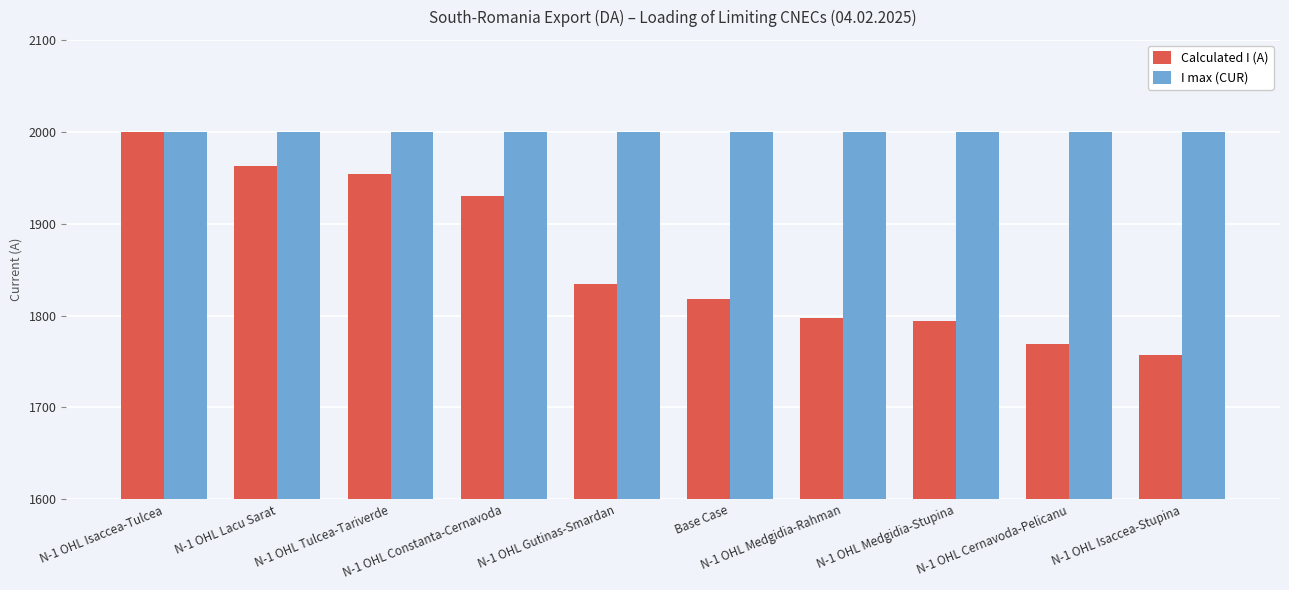

At which label is Calculated I (A) closest to 1878?

N-1 OHL Gutinas-Smardan